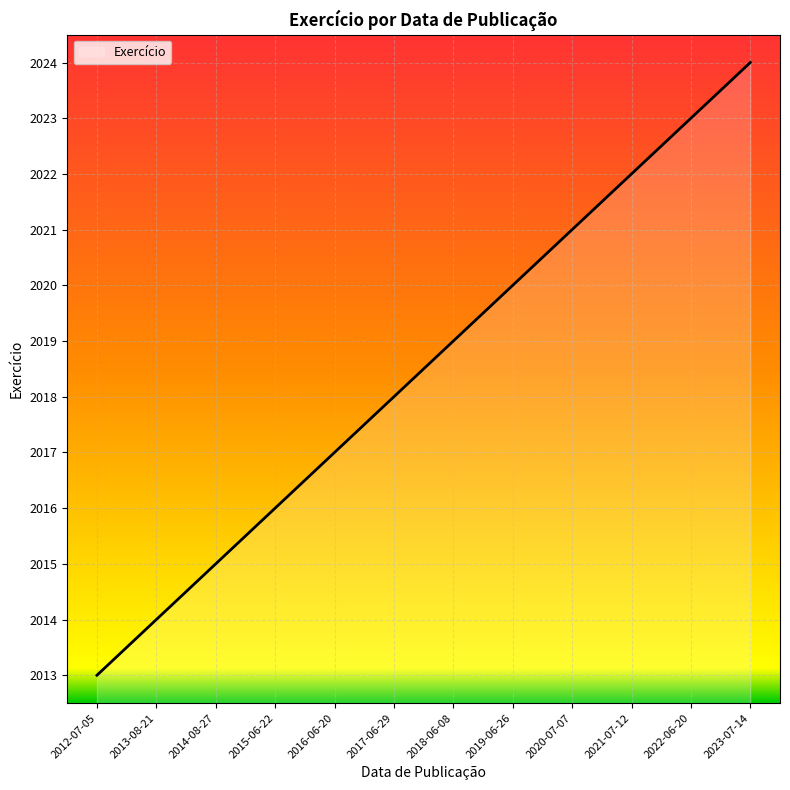

How many values are below 2019?

6